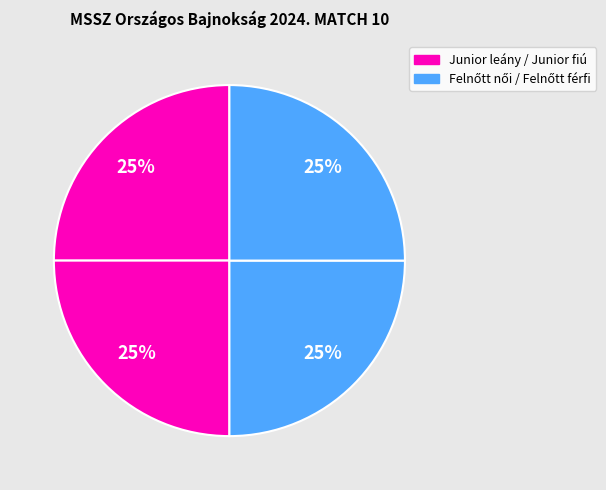

Count the number of slices in the pie.

4